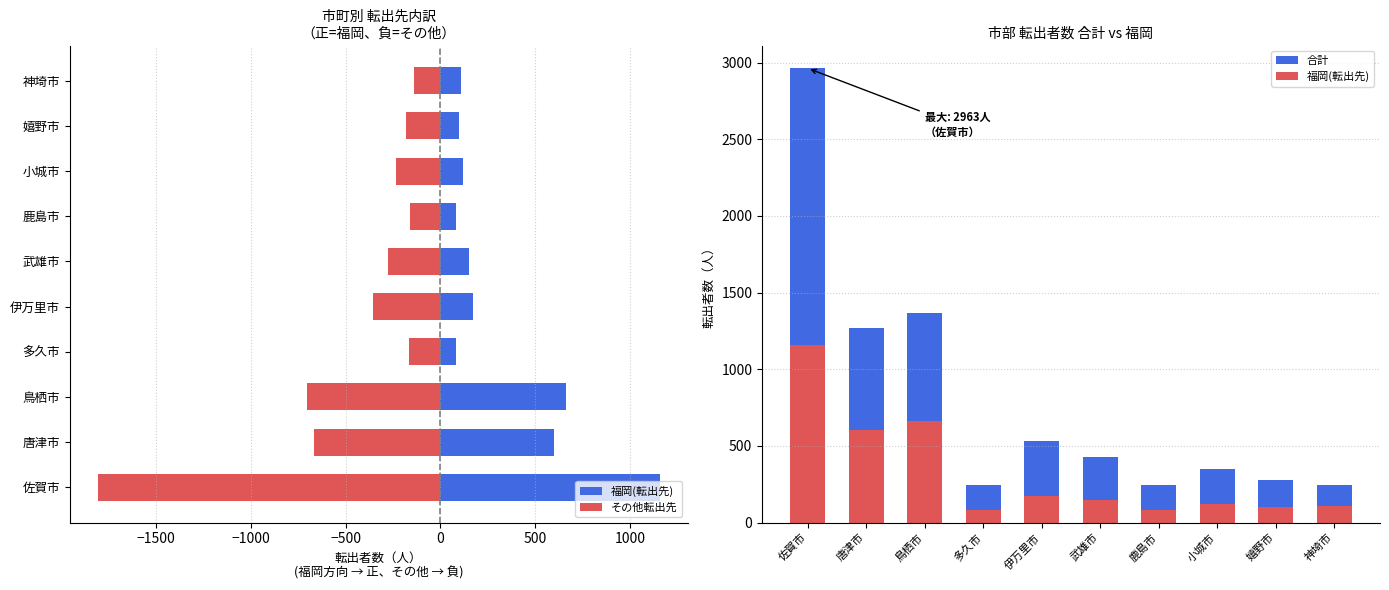

Reading left to right, transcribe all the data shown in this chart.

合計: 2963	1270	1367	247	529	427	243	351	279	245
福岡(転出先): 1156	601	661	83	174	150	83	119	98	107